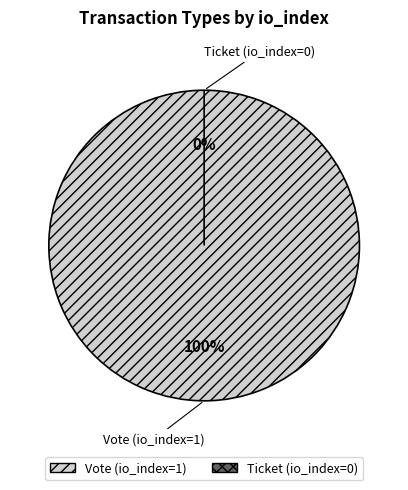

How many segments does this pie chart have?

2